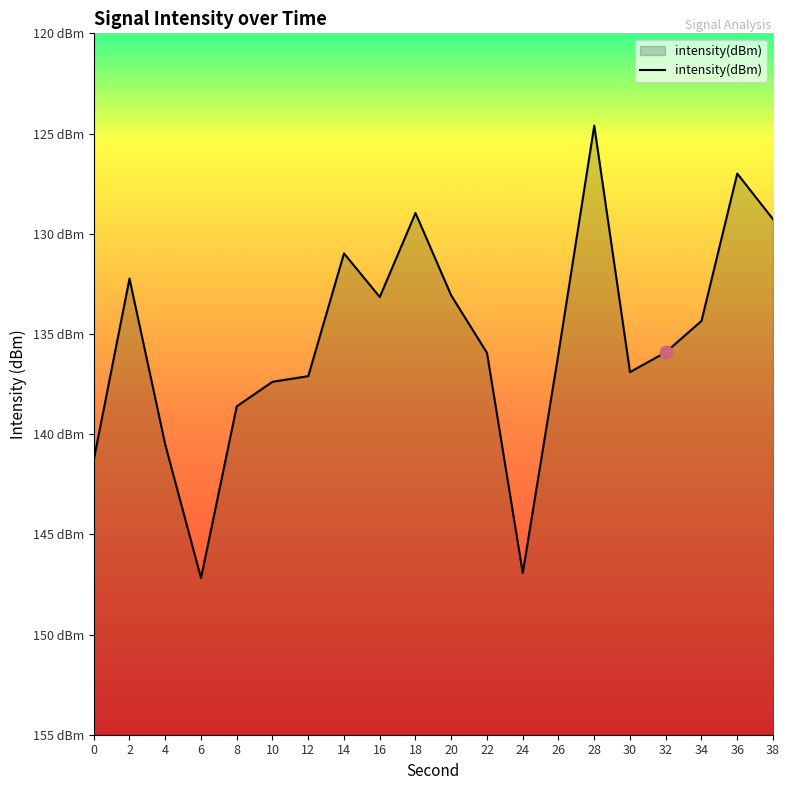

Which has a higher value, 14 or 34?

14